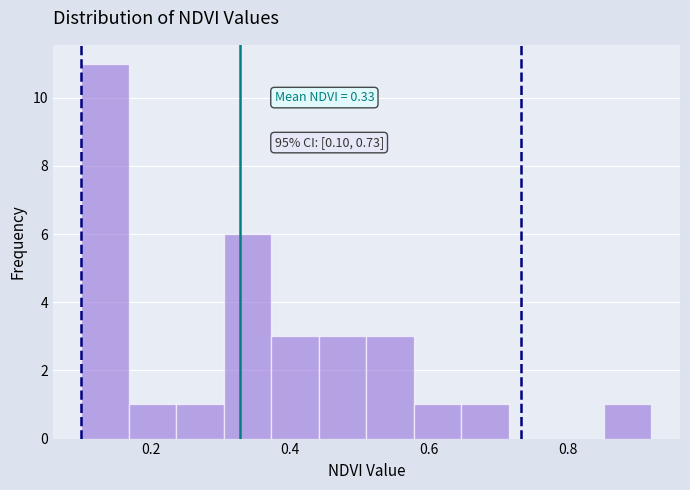

Read against the x-axis, roughly where is the centre of the tallest bar?

0.14